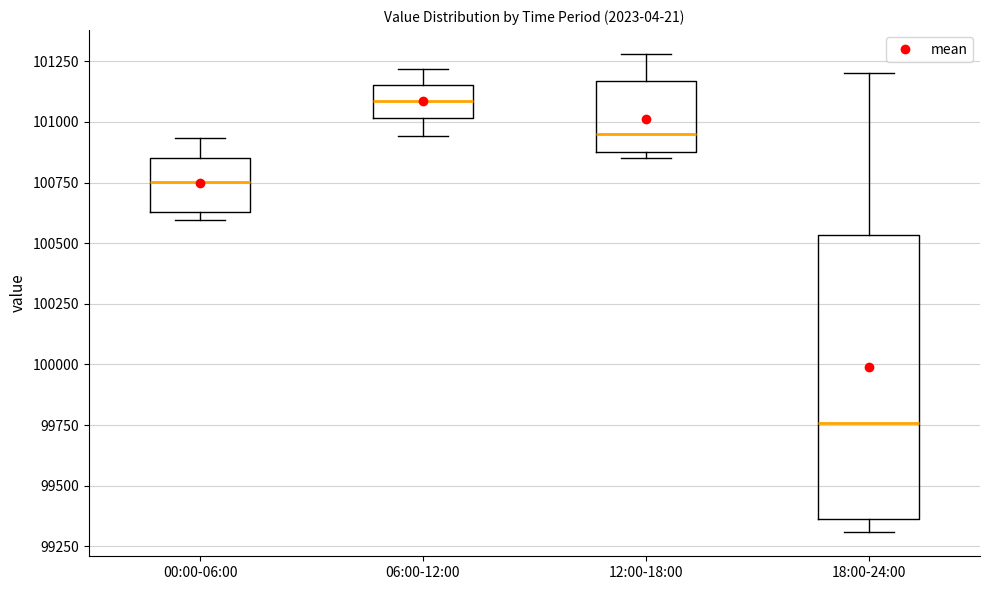

Which box's median line is the highest?

06:00-12:00